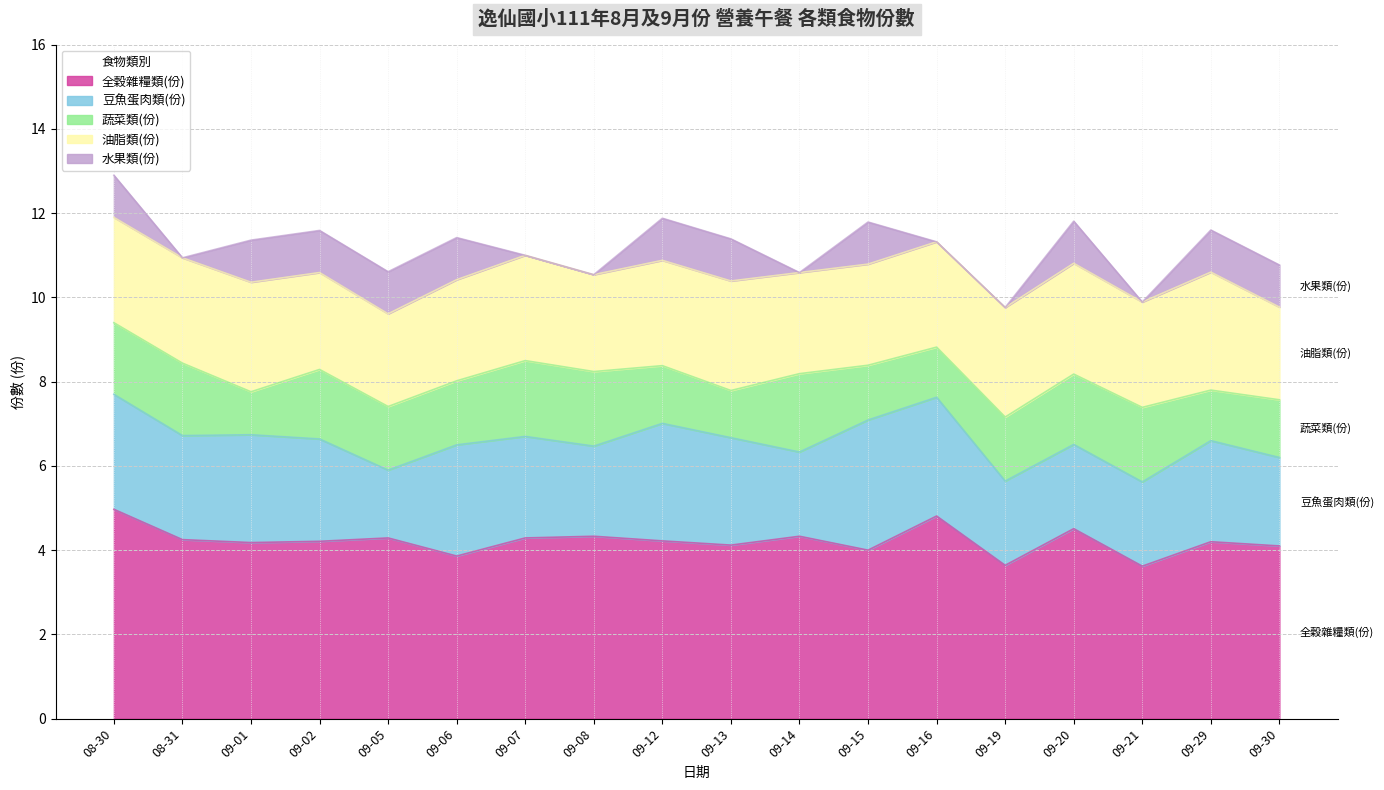

True or false: 蔬菜類(份) has a value of 1.4 at 09-30.

True